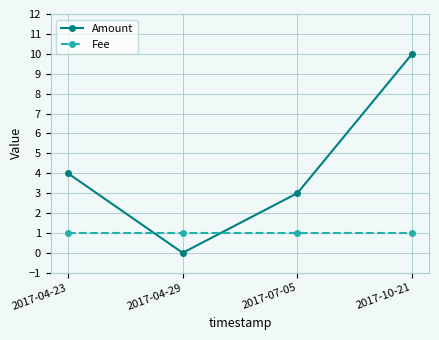

How many values in Amount are above zero?

3